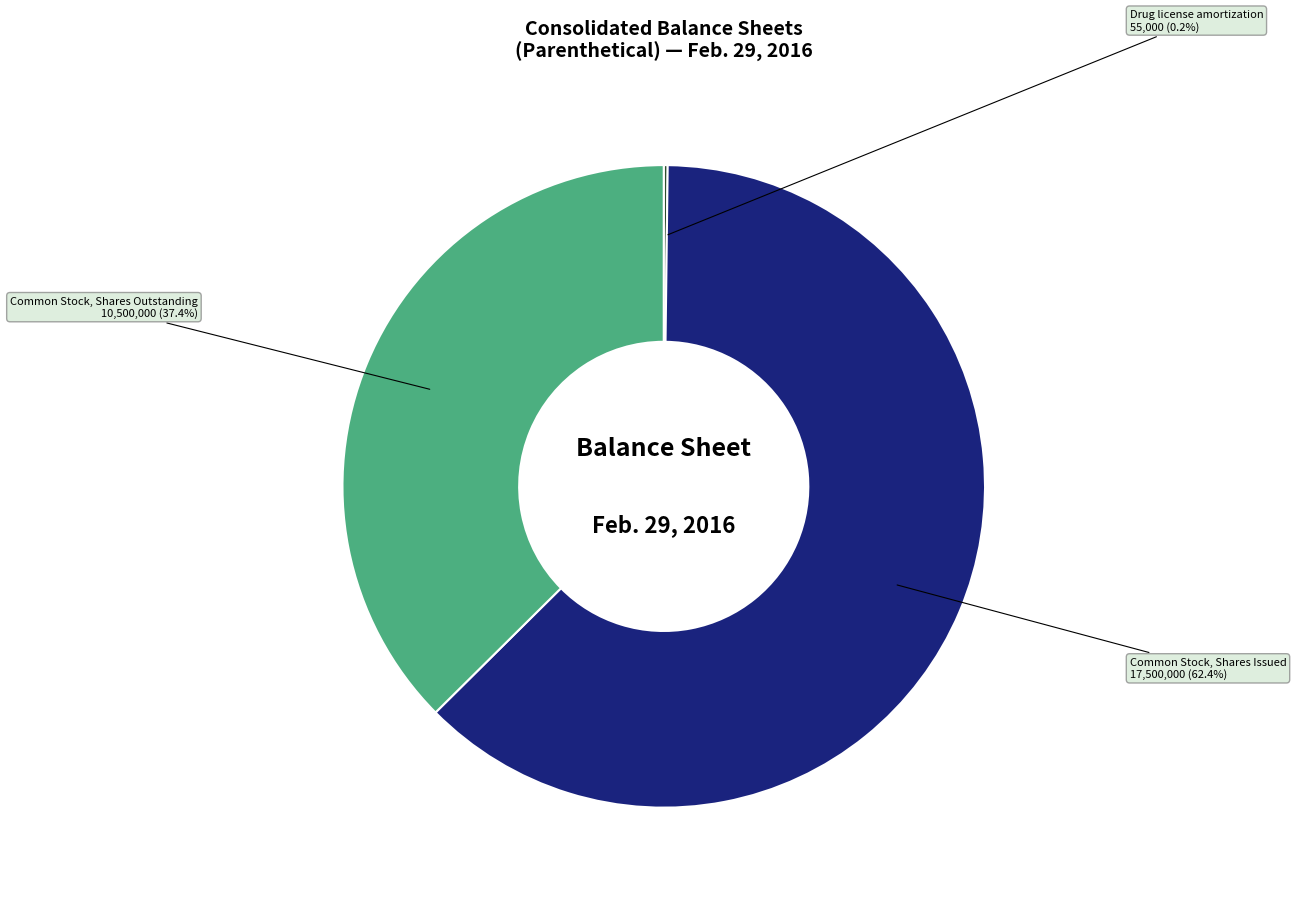

To the nearest percent, what portion does Common Stock, Shares Issued represent?

62%